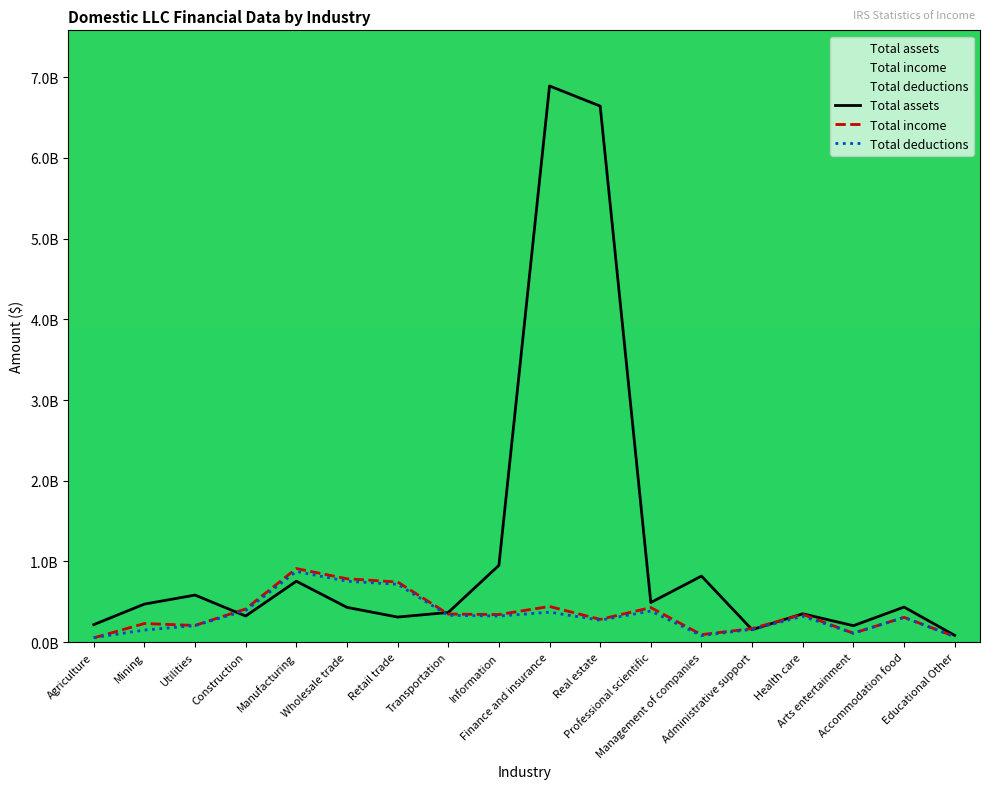

At which label does Total deductions reach its peak?

Manufacturing